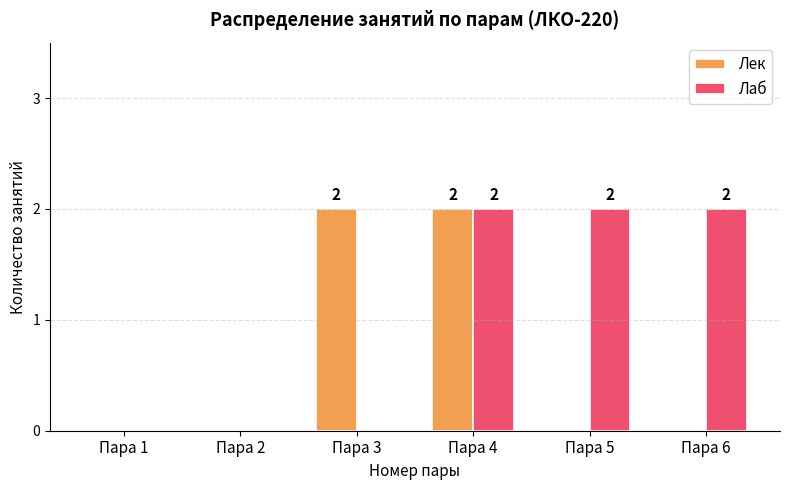

Which series changed the most between Пара 3 and Пара 4?

Лаб